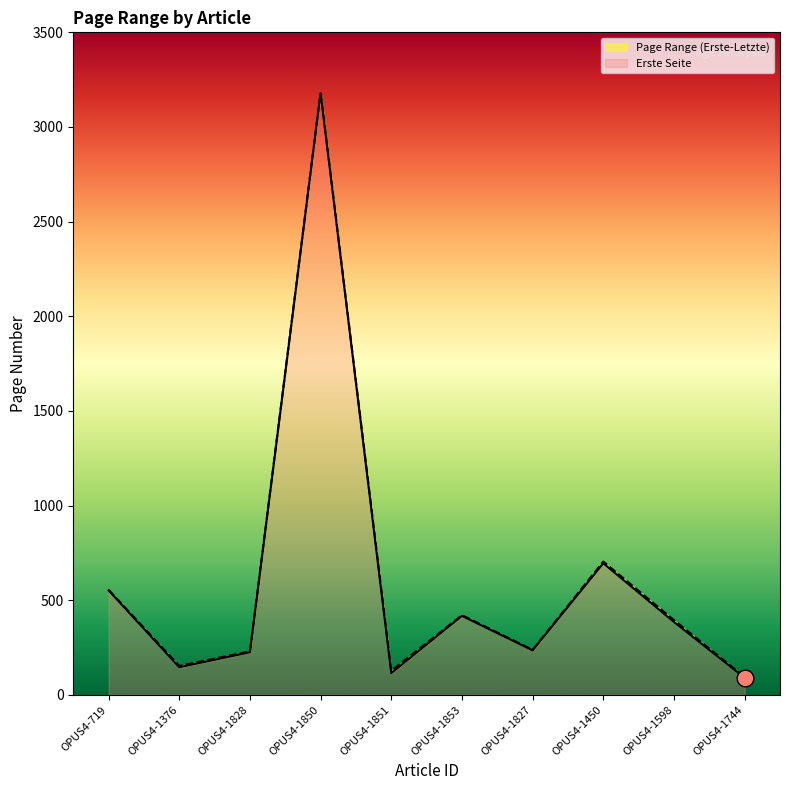

What is the difference between the Erste Seite values at OPUS4-1851 and OPUS4-1850?

3064